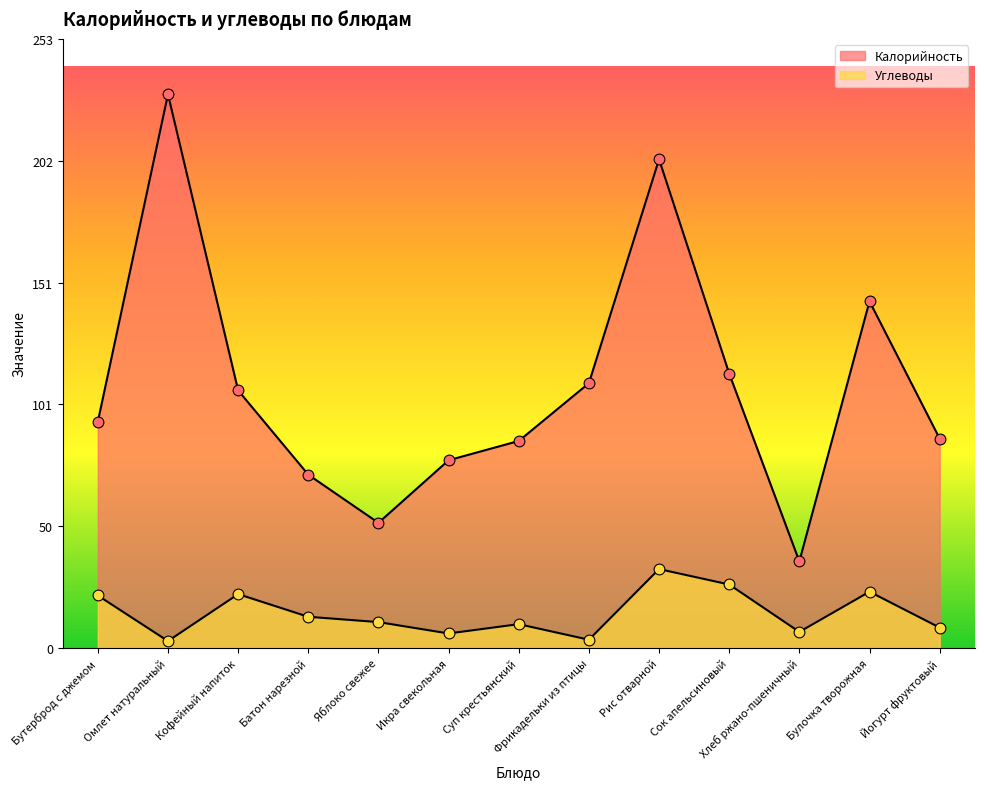

Which series reaches the maximum Y coordinate?

Калорийность